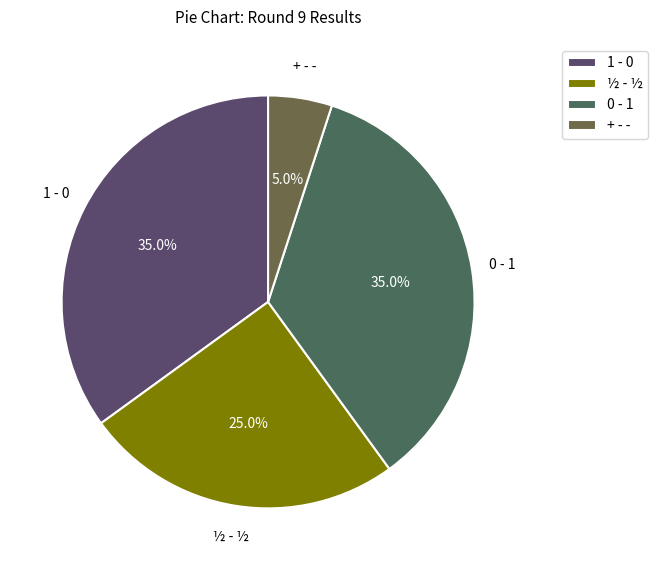

Between 1 - 0 and + - -, which is larger?

1 - 0